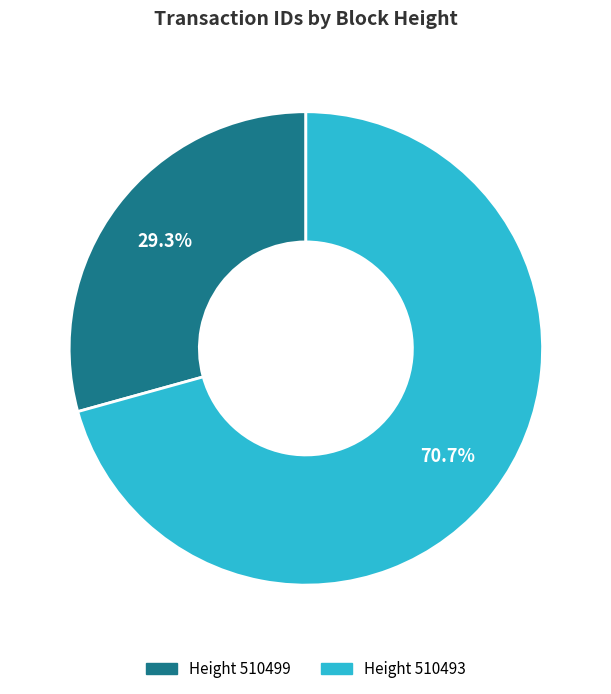

Is there any slice that represents more than half of the pie?

Yes